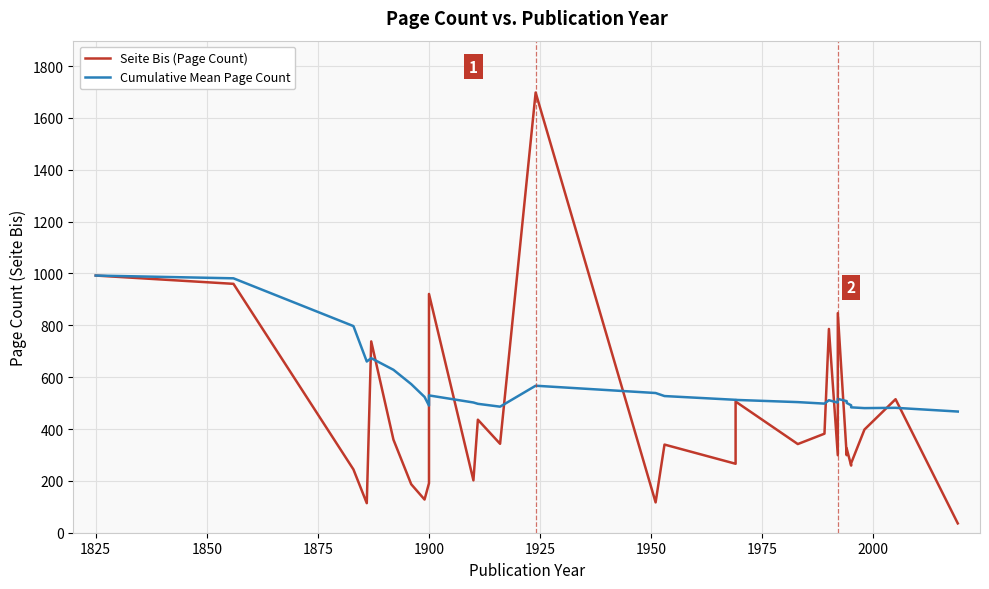

Which series has the largest range (max minus min)?

Seite Bis (Page Count)